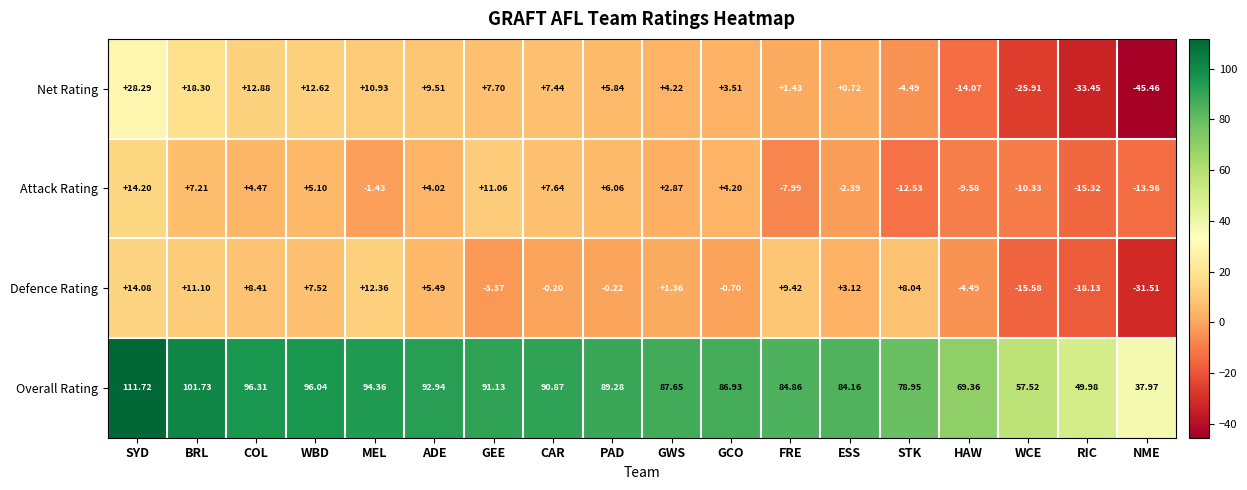

At which category is the sum across all series the highest?

SYD